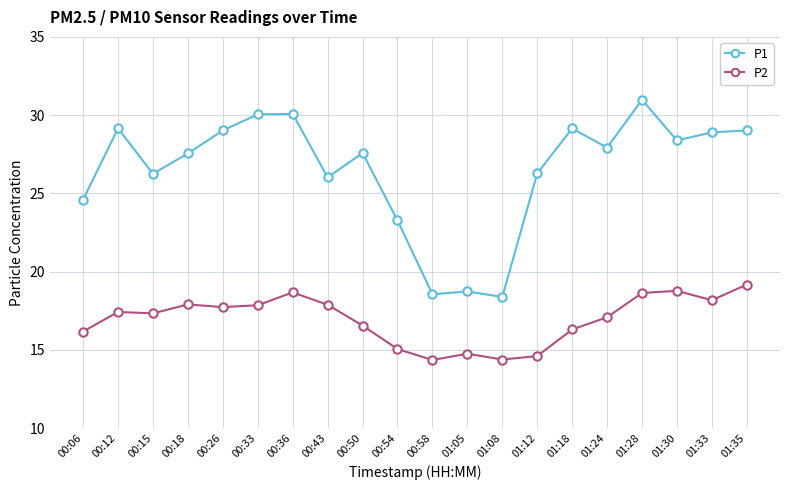

What is the approximate value of P2 at 00:15?

17.3